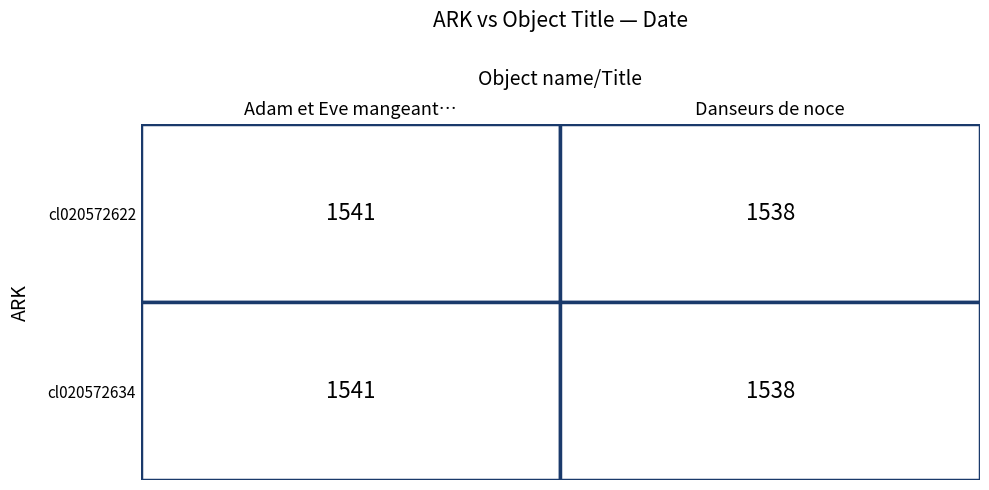

True or false: cl020572634 has a value of 696 at Adam et Eve mangeant….

False